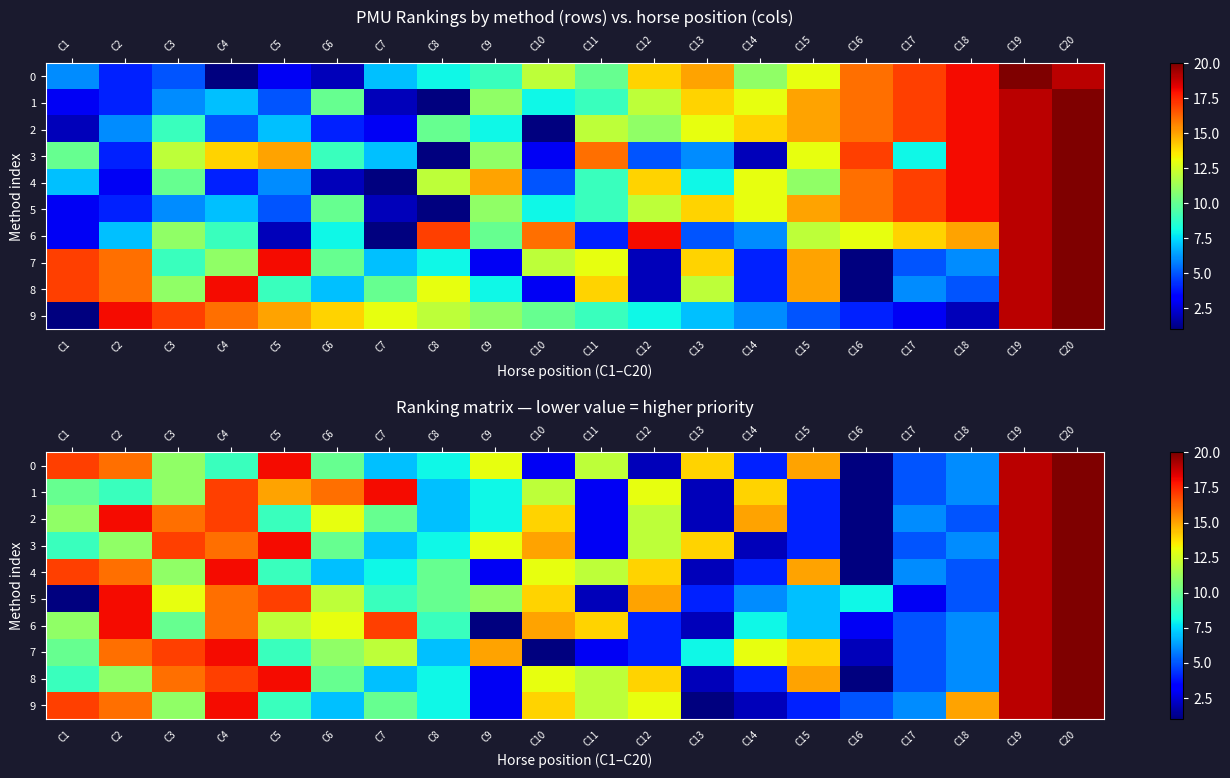

At which label does 0 reach its peak?

C20